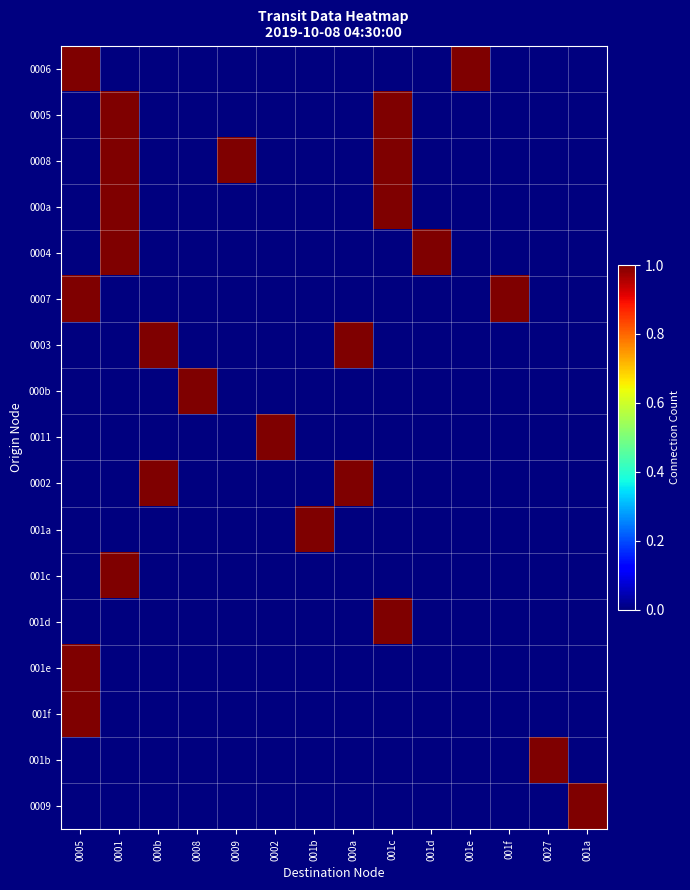

What is the total value across all series at 001f?

1